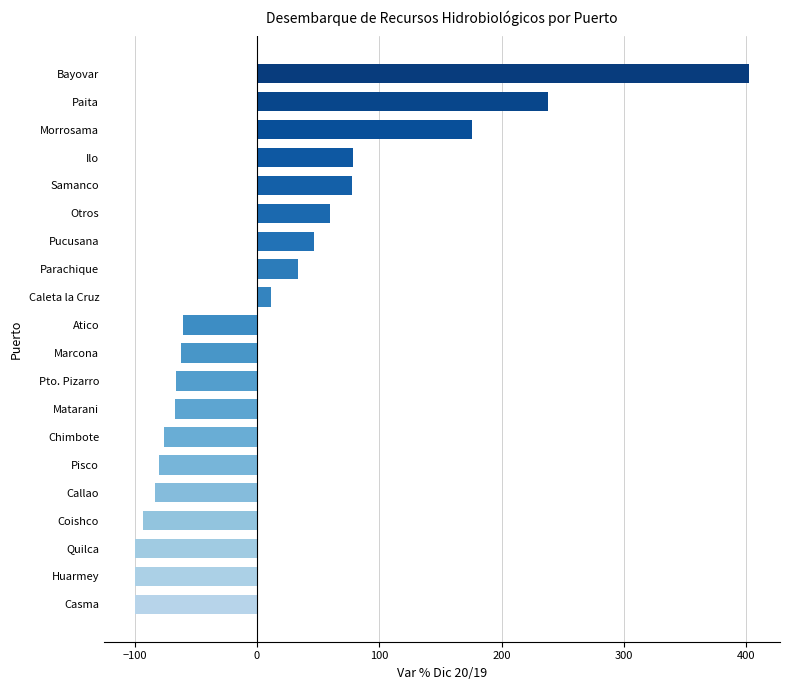

What is the sum of all values?

235.5